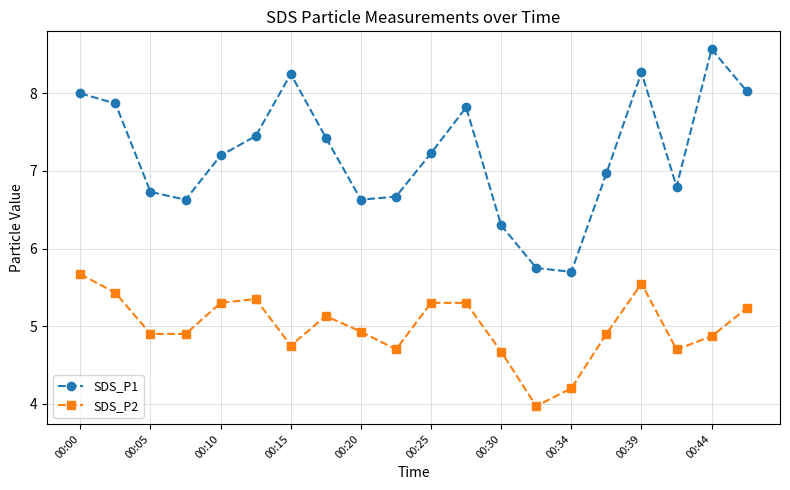

Which series has the widest spread of values?

SDS_P1